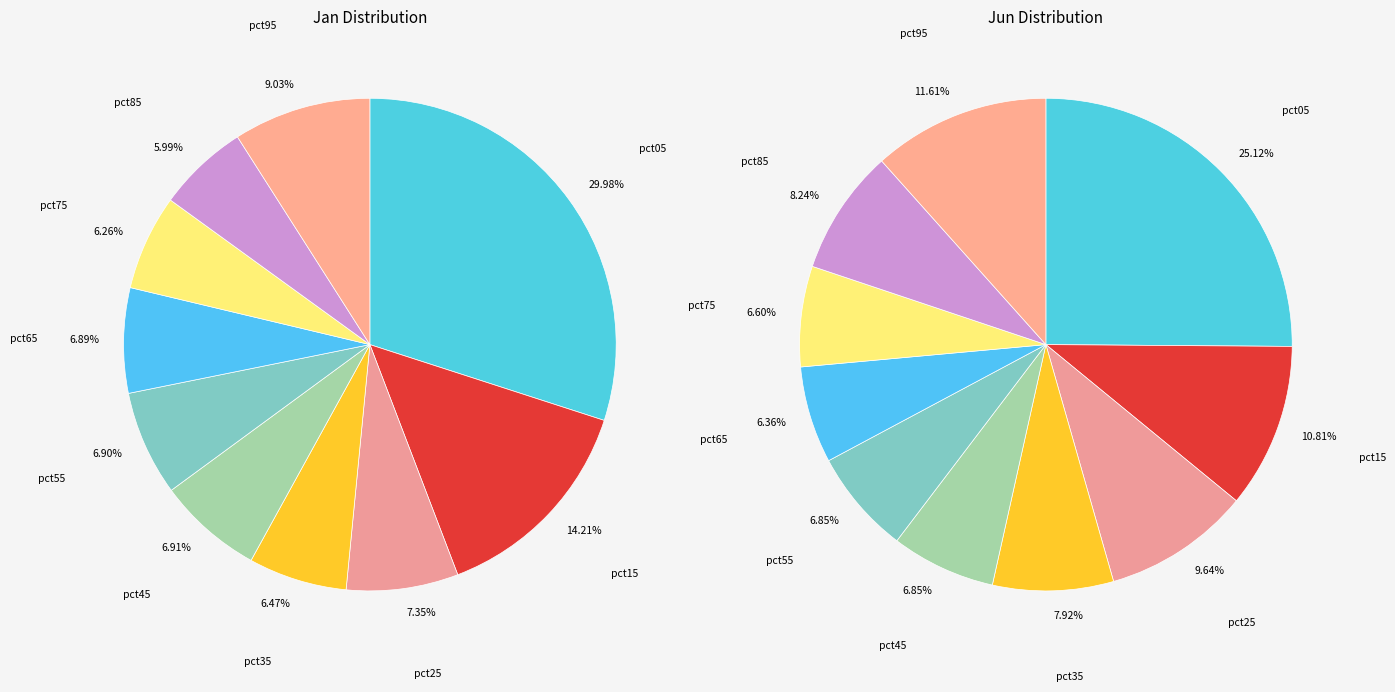

To the nearest percent, what percentage of the pie is 5?

7%